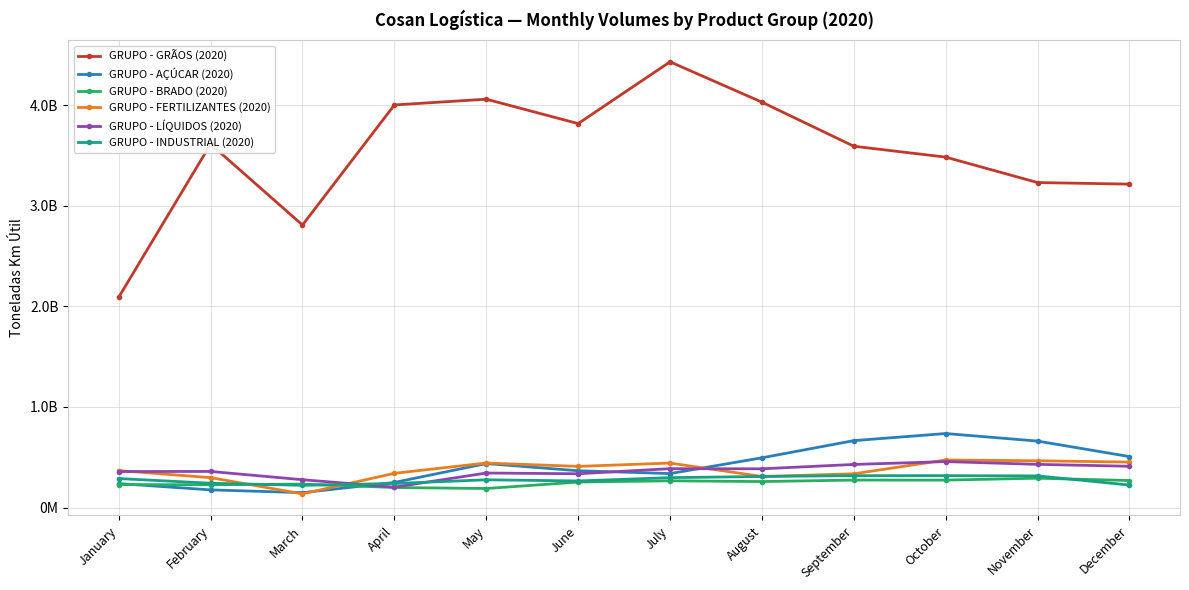

At January, list the series in order from smallest to largest.

GRUPO - BRADO (2020), GRUPO - AÇÚCAR (2020), GRUPO - INDUSTRIAL (2020), GRUPO - LÍQUIDOS (2020), GRUPO - FERTILIZANTES (2020), GRUPO - GRÃOS (2020)